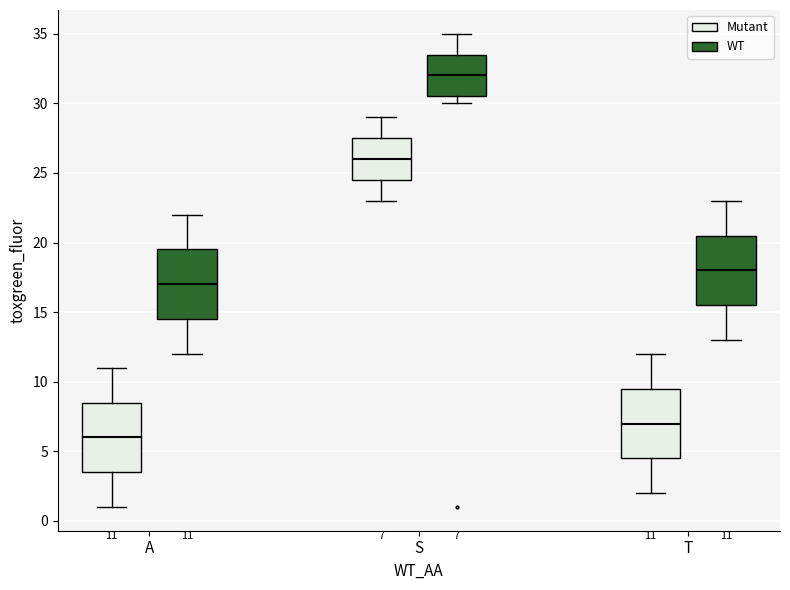

Which box's median line is the lowest?

A (Mutant)